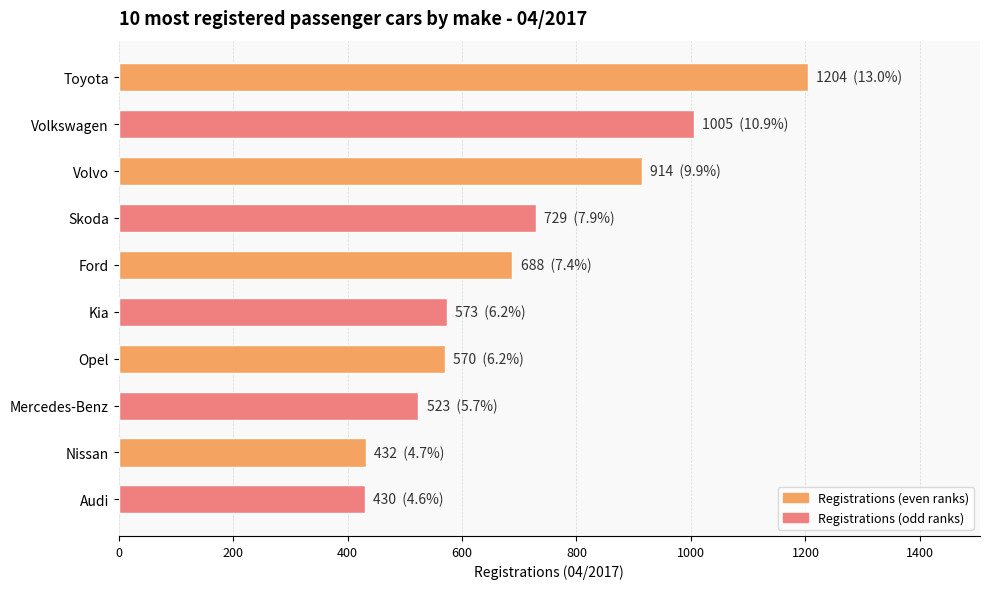

How many bars are there in total?

10